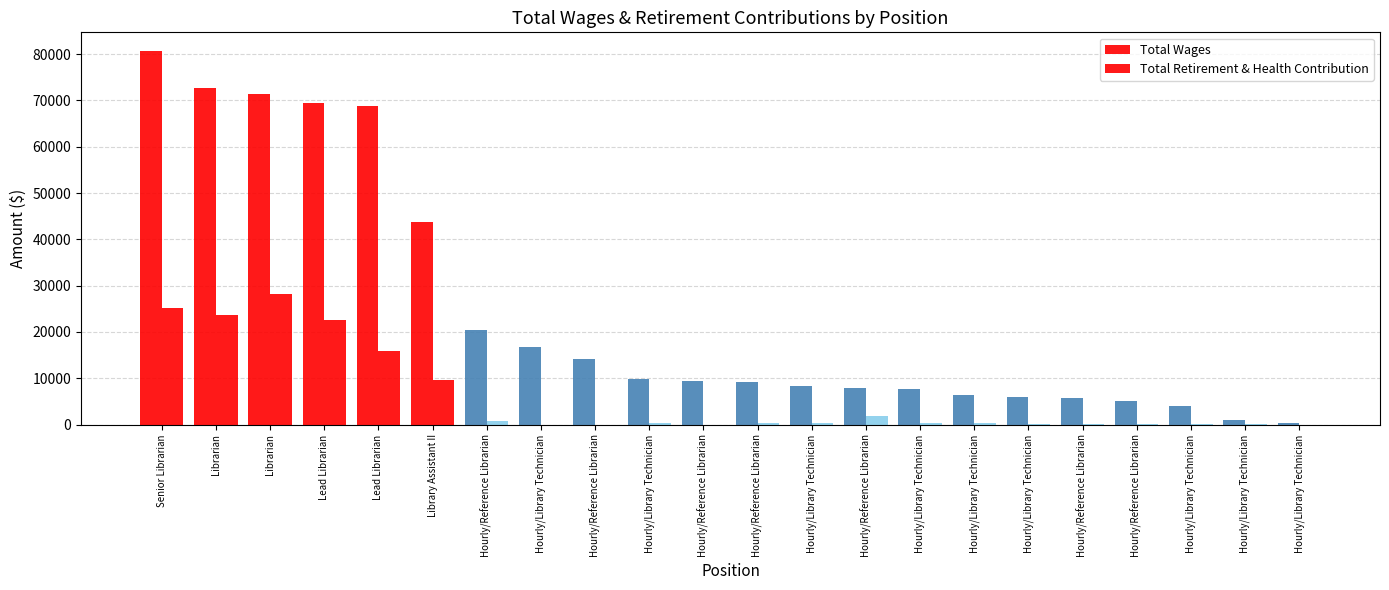

At how many categories does at least one series exceed 9002?

12